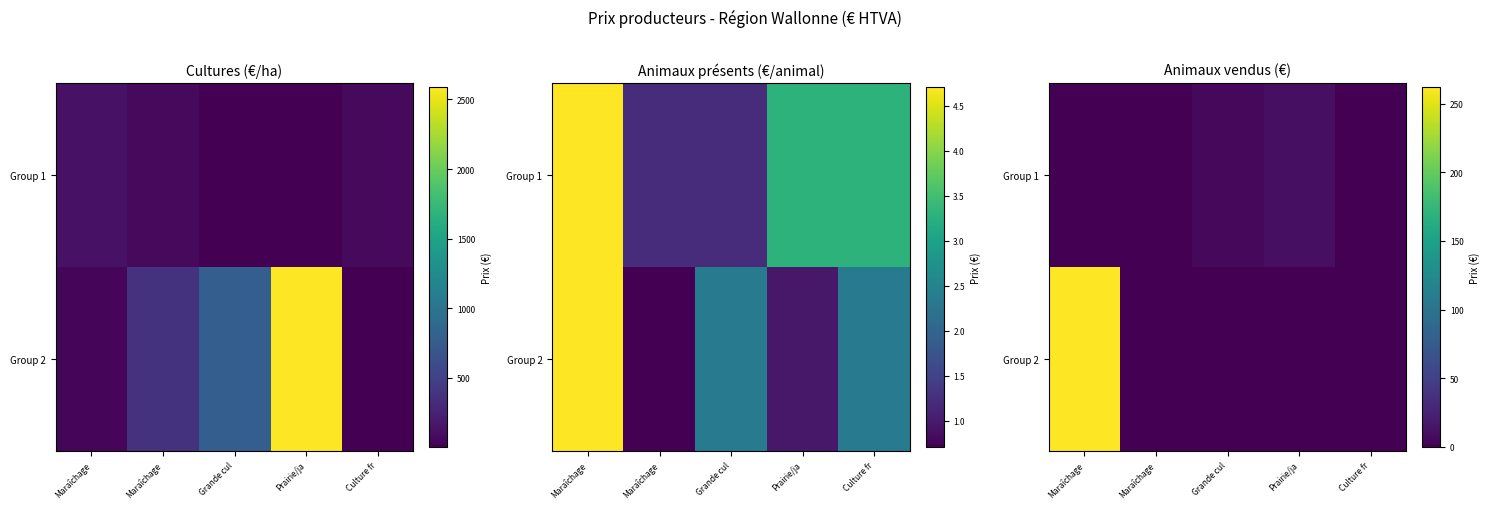

Which category has the lowest value in the Group 2 series?

Maraîchage